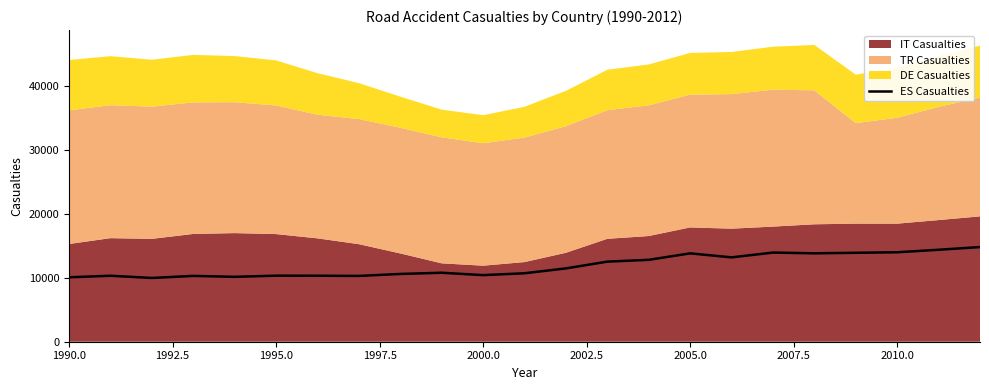

The ES Casualties series shows 7976 at 2010.0. True or false?

False